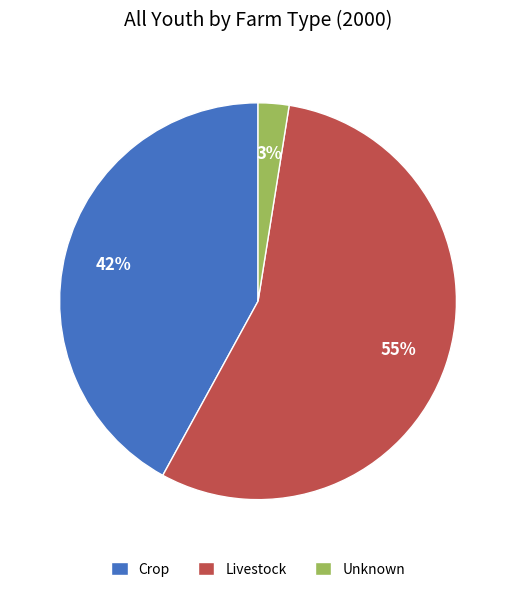

Is it true that Livestock is 55% of the pie?

True